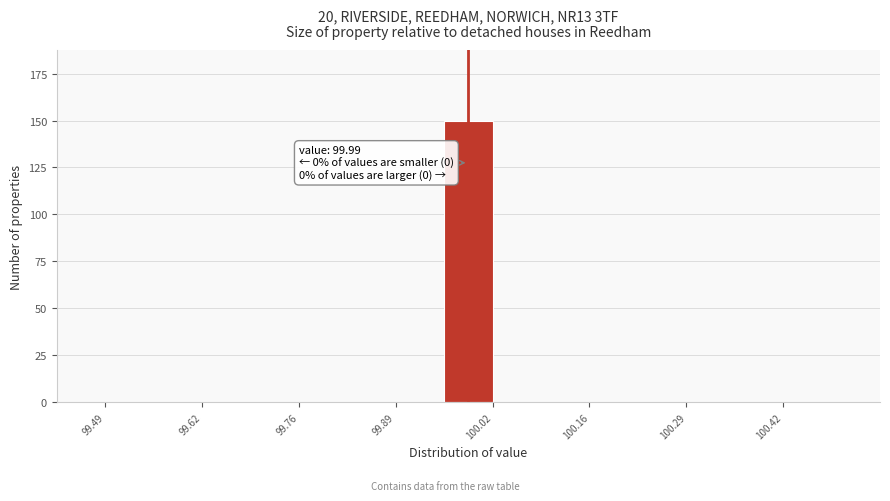

Around what value on the x-axis is the tallest bar? Give the approximate position of its centre, as read against the axis.

100.00